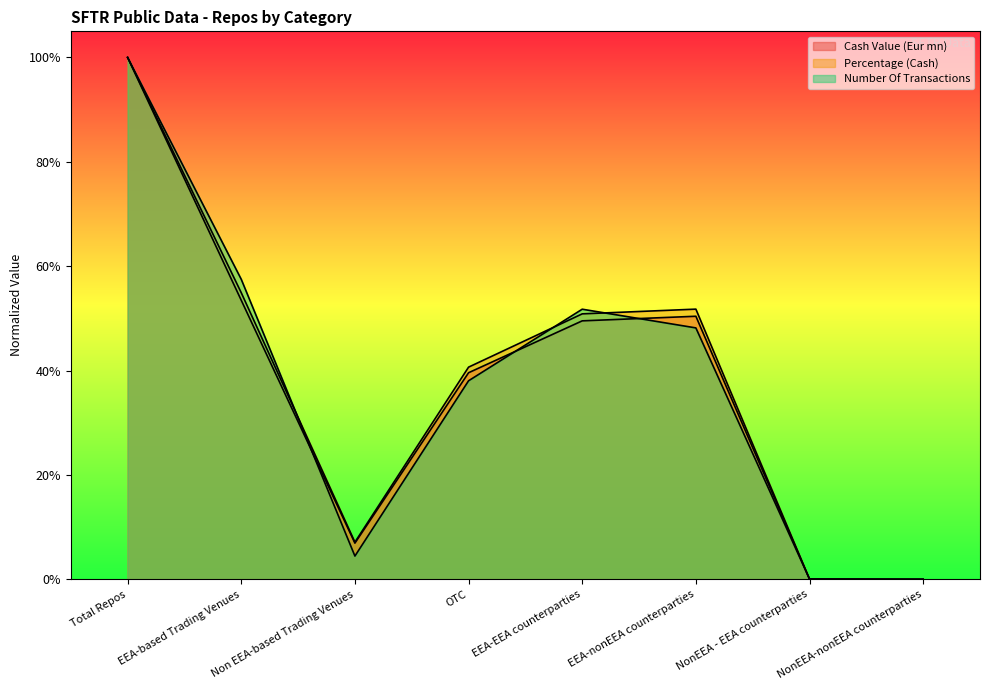

List the labels in order of Number Of Transactions value, smallest first.

NonEEA-nonEEA counterparties, NonEEA - EEA counterparties, Non EEA-based Trading Venues, OTC, EEA-nonEEA counterparties, EEA-EEA counterparties, EEA-based Trading Venues, Total Repos